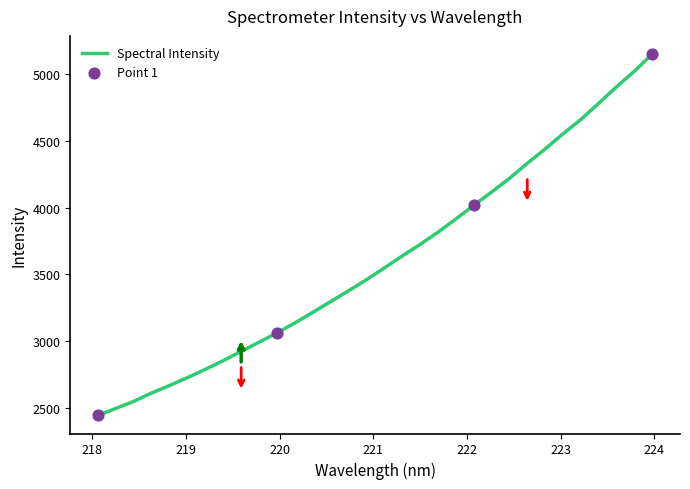

What is the minimum value shown in the chart?

2446.5